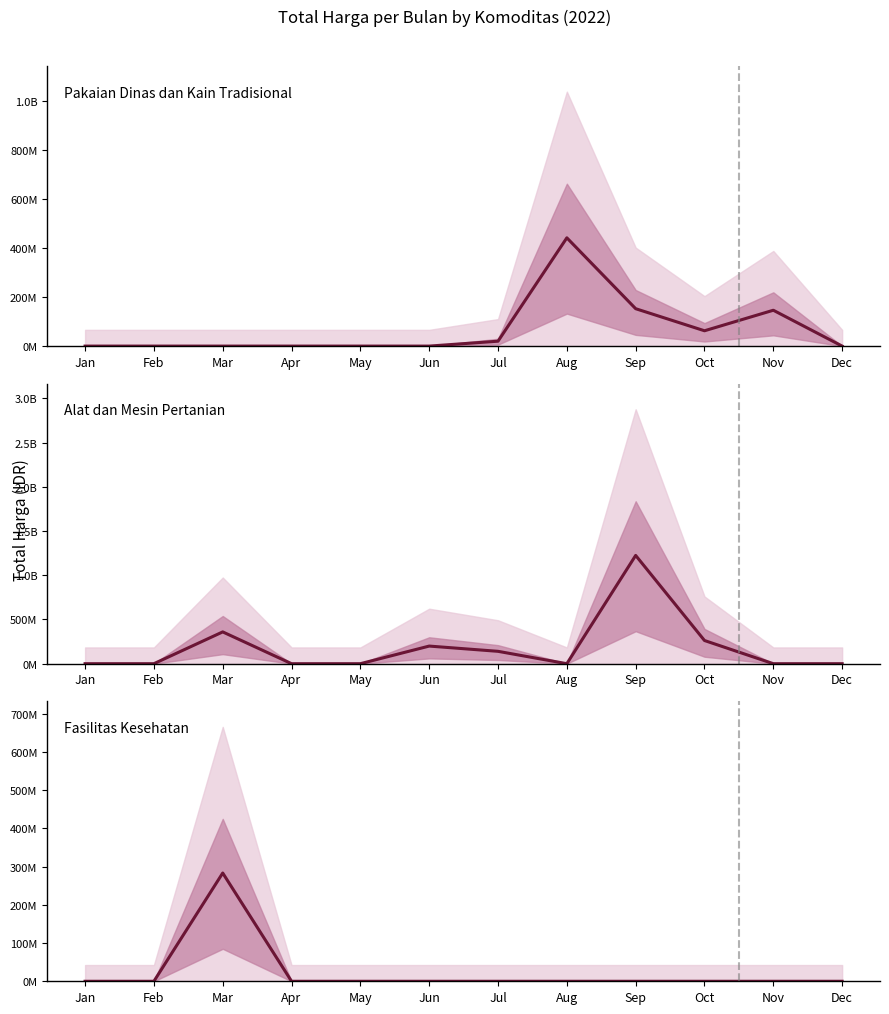

Is the value of Pakaian Dinas dan Kain Tradisional at Sep greater than the value of Alat dan Mesin Pertanian at Jul?

Yes